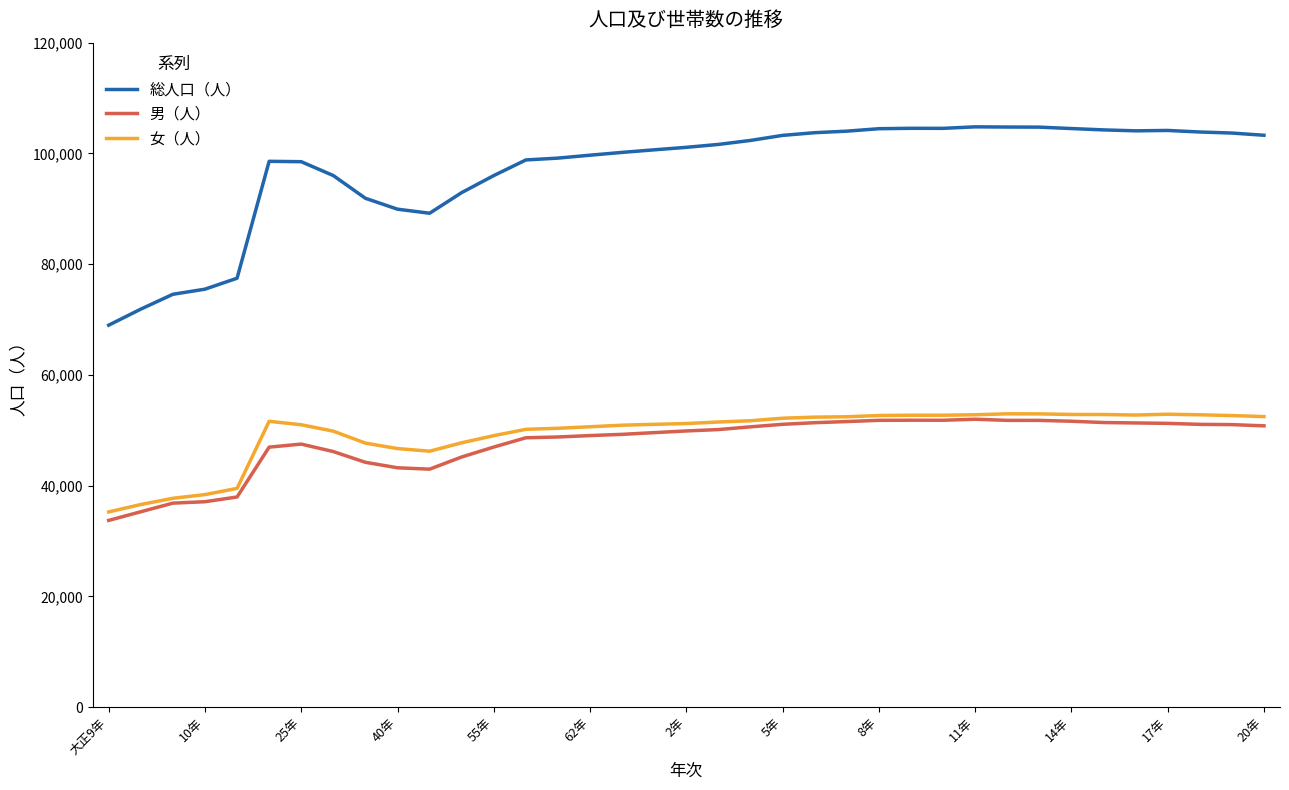

What is the smallest value displayed?

33725